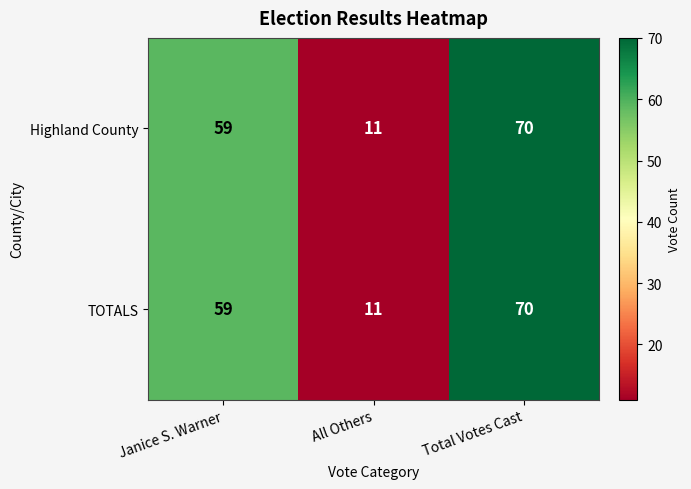

The Highland County series shows 18 at All Others. True or false?

False